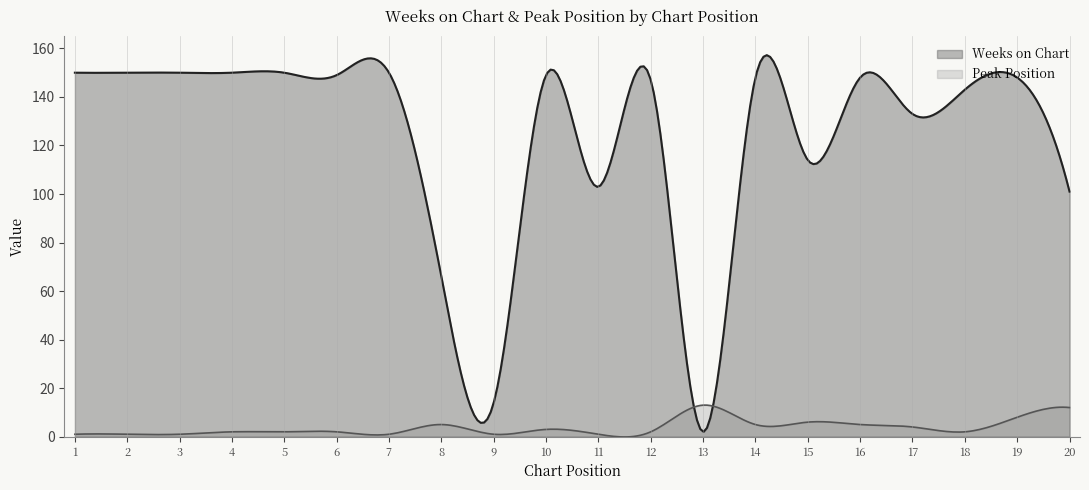

What is the sum of all Peak Position values?

1119.9